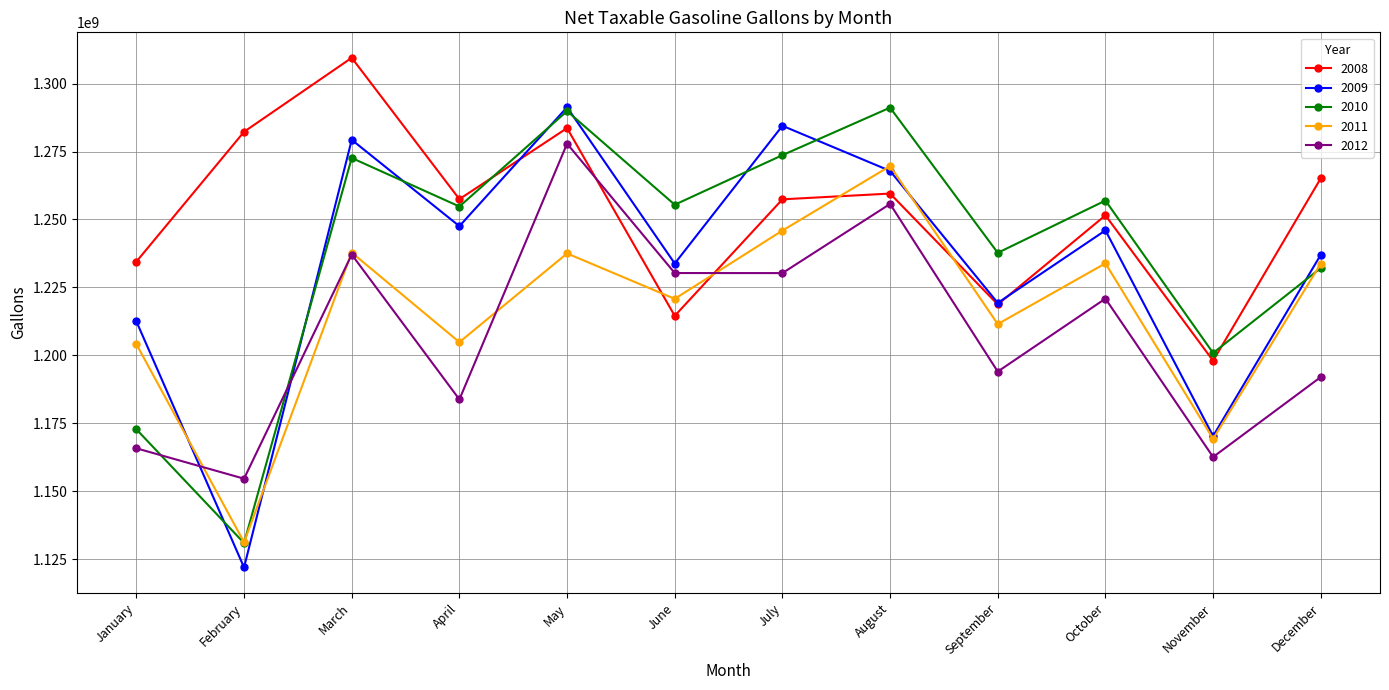

What is the average value of the 2009 series?

1234273461